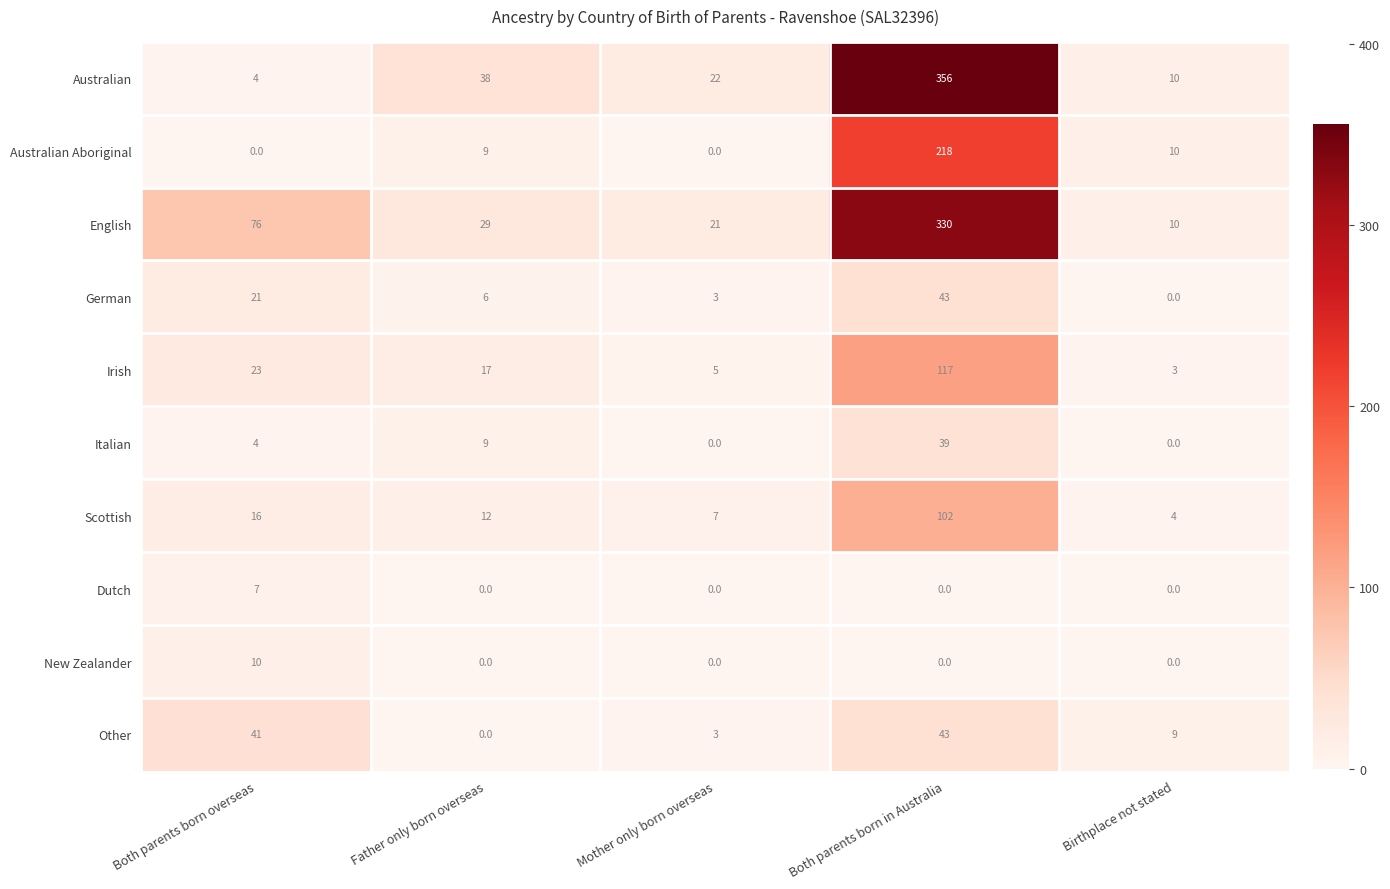

What is the highest value of the Other series?

43